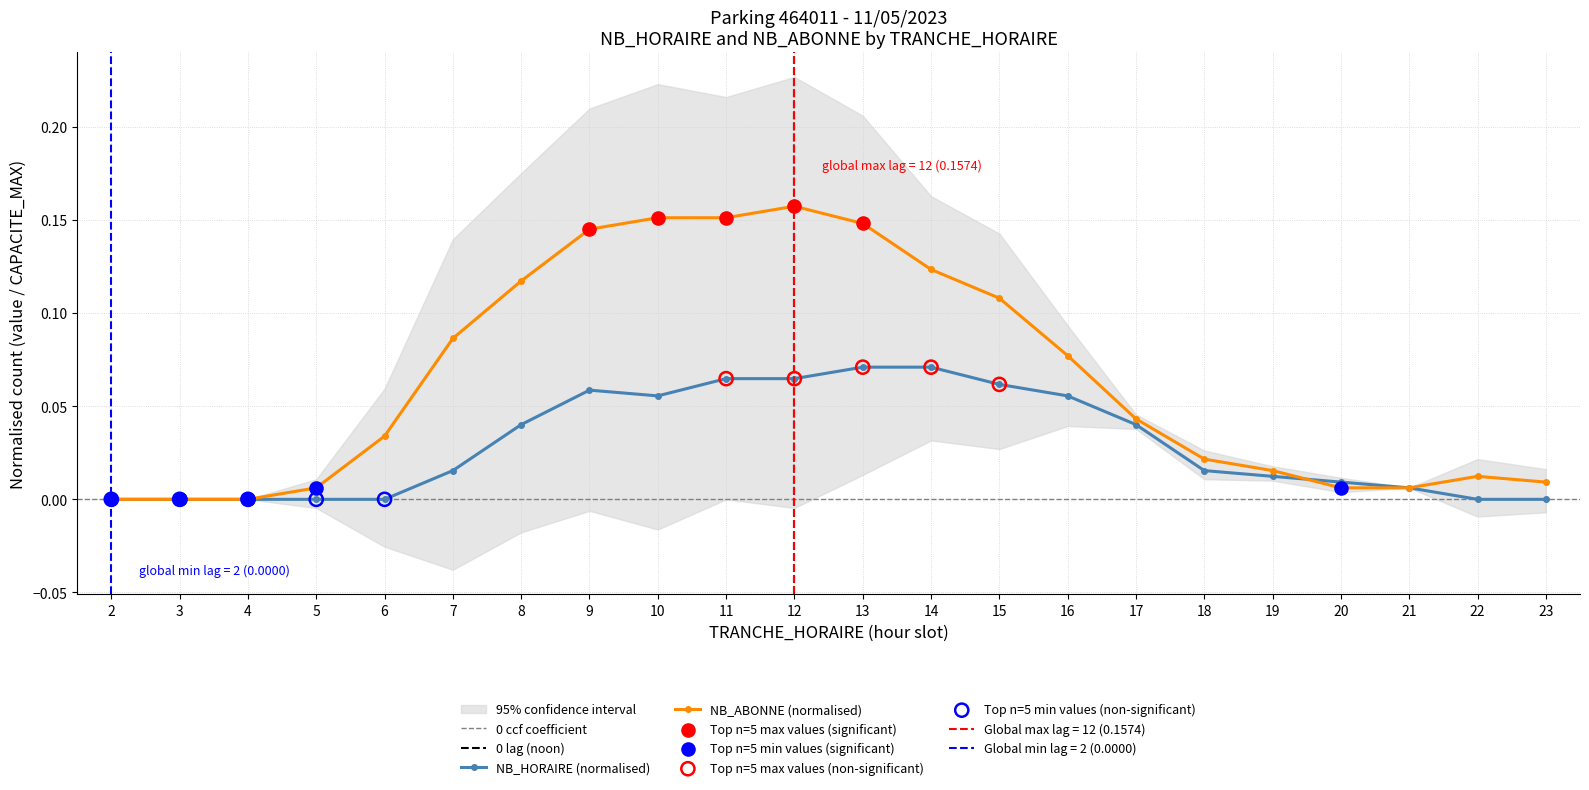

At which category is the sum across all series the highest?

12